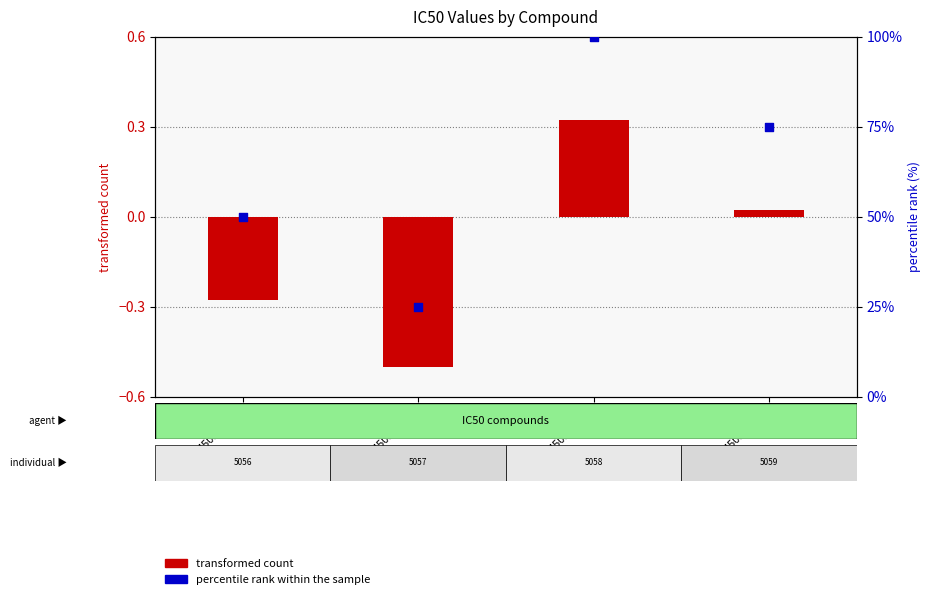

Which series contains the highest Y value?

percentile rank within the sample